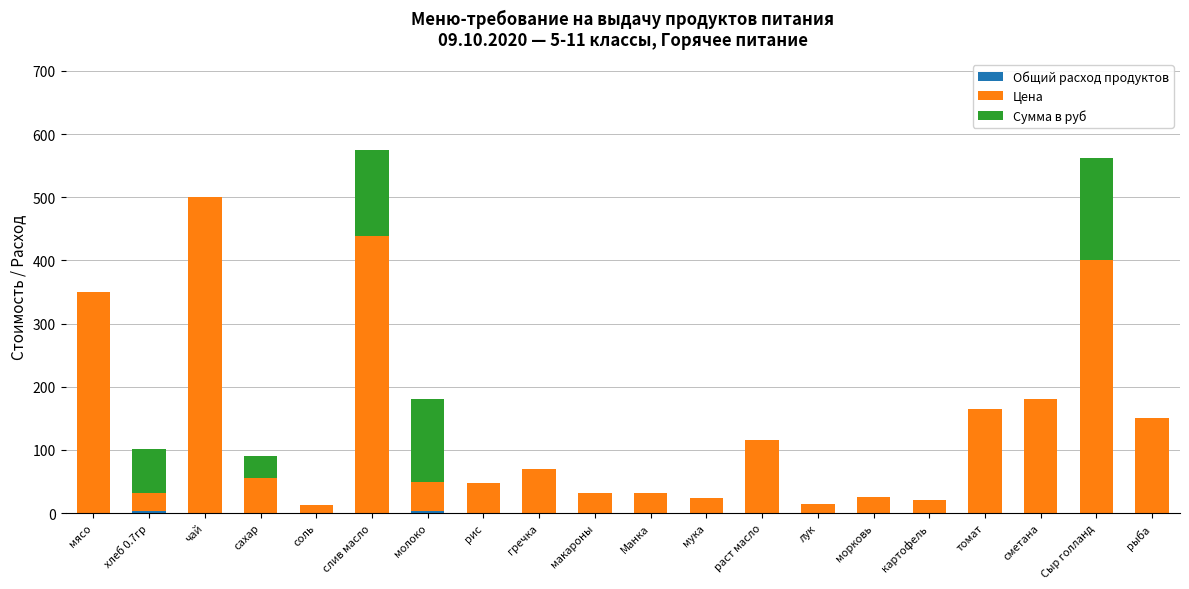

What is the total value across all series at рыба?

150.0